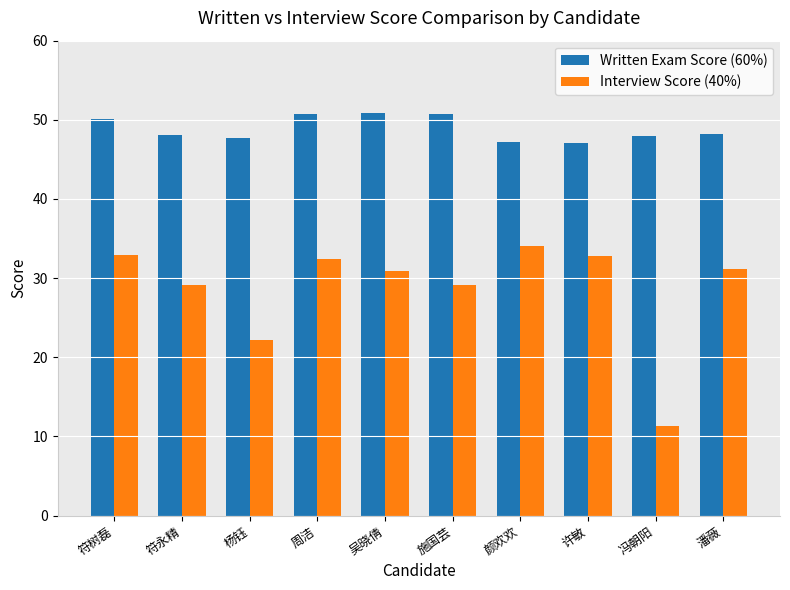

Is it true that Interview Score (40%) equals 29.1 at 施国芸?

True